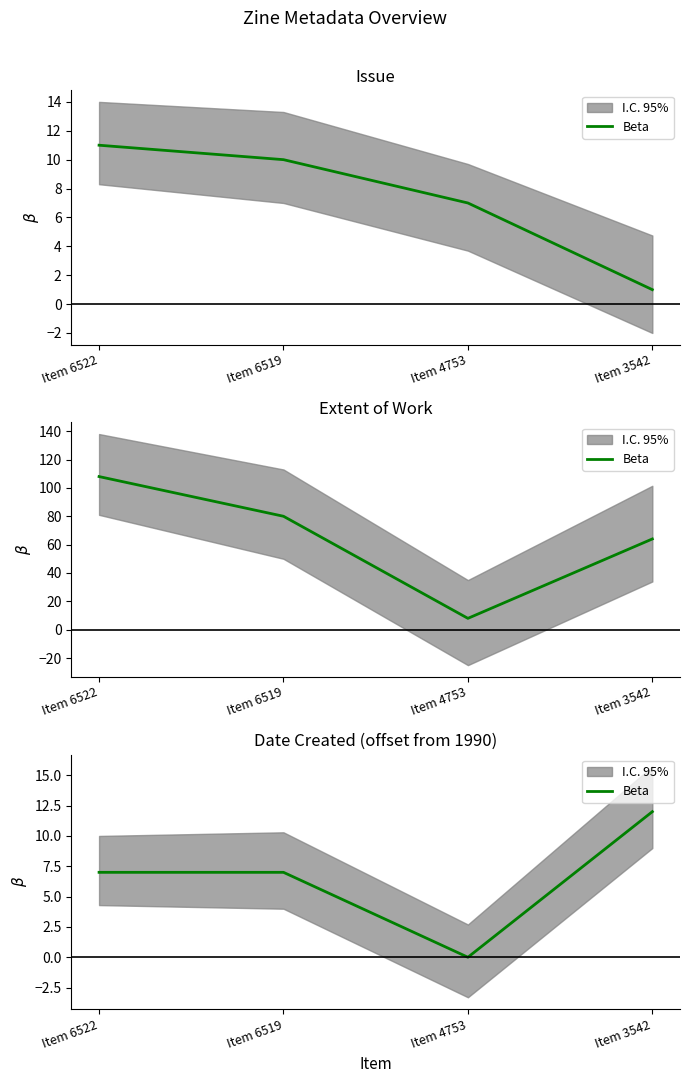

The chart shows a value of 12 at Item 6519. True or false?

False